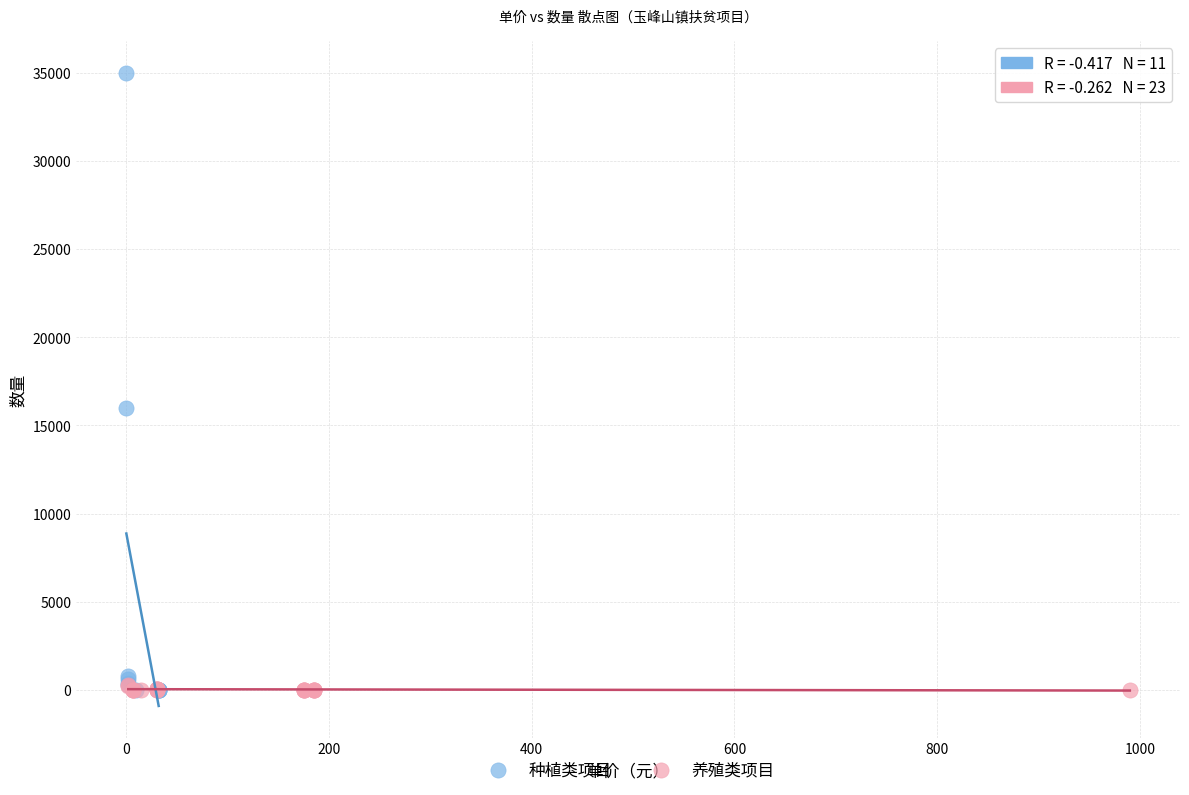

Which series reaches the maximum Y coordinate?

种植类项目